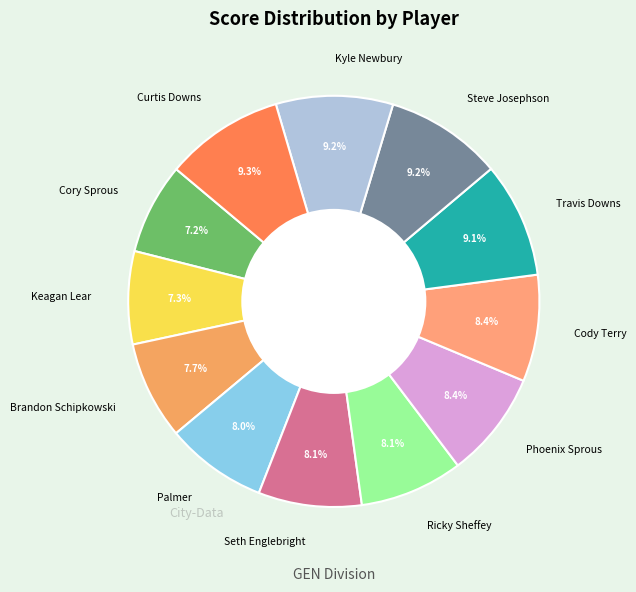

Is there a majority slice in this chart?

No